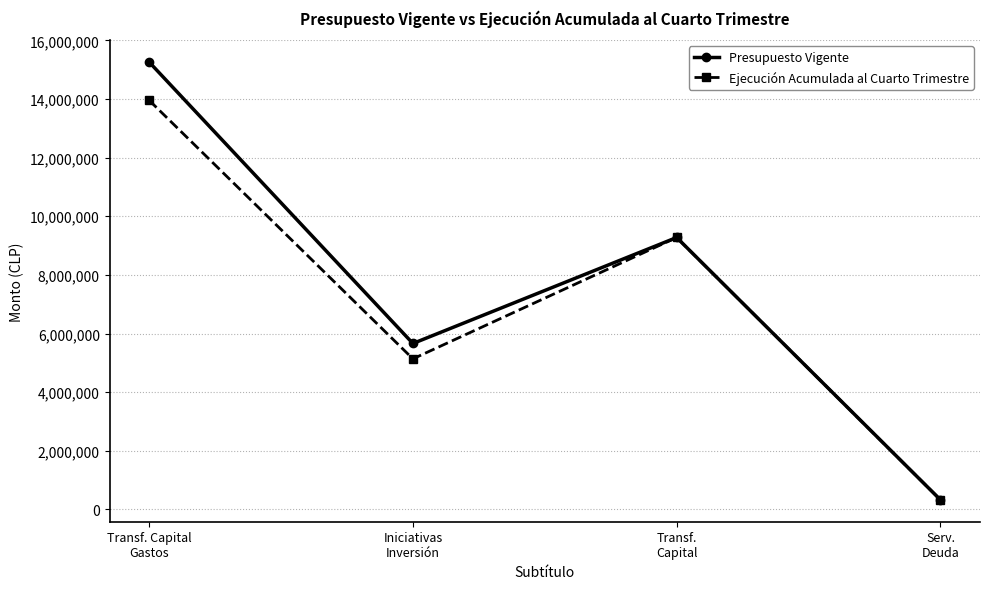

At how many categories does at least one series exceed 11216823?

1